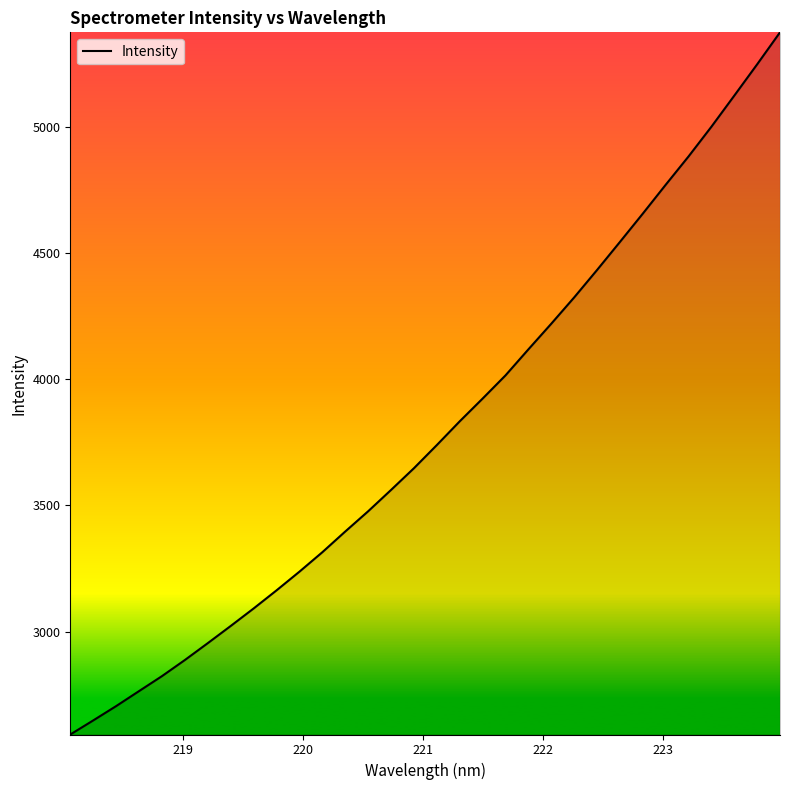

What is the difference between the maximum and minimum values?

2780.9